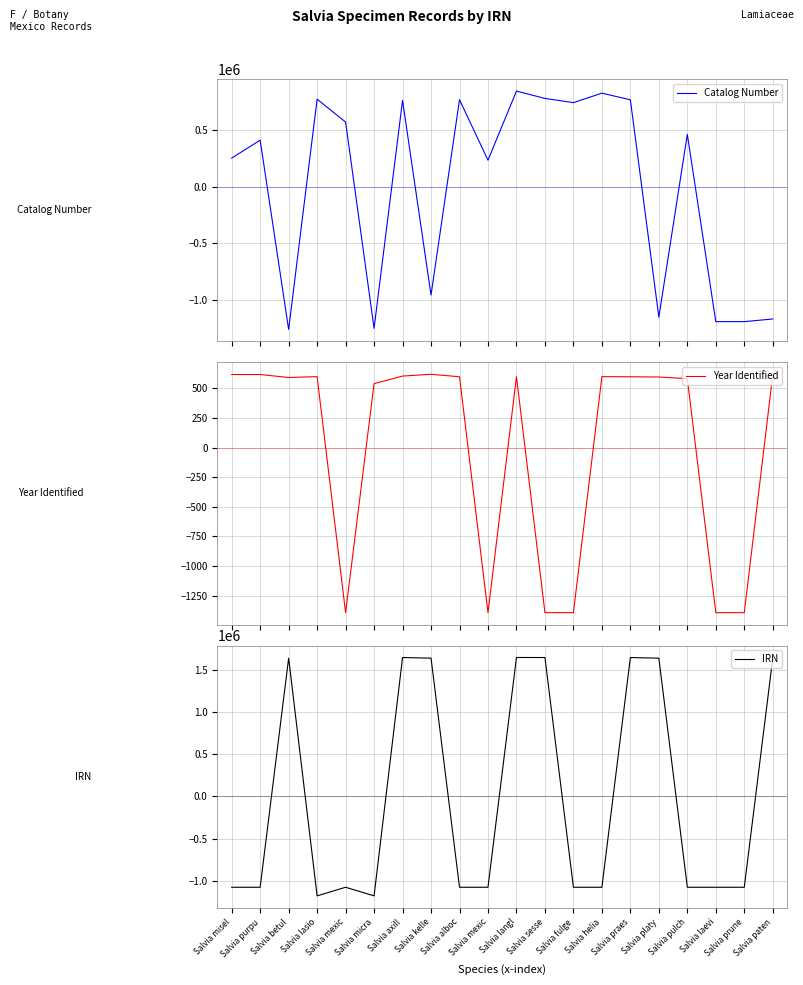

The Year Identified series shows 615.8 at Salvia purpu. True or false?

True